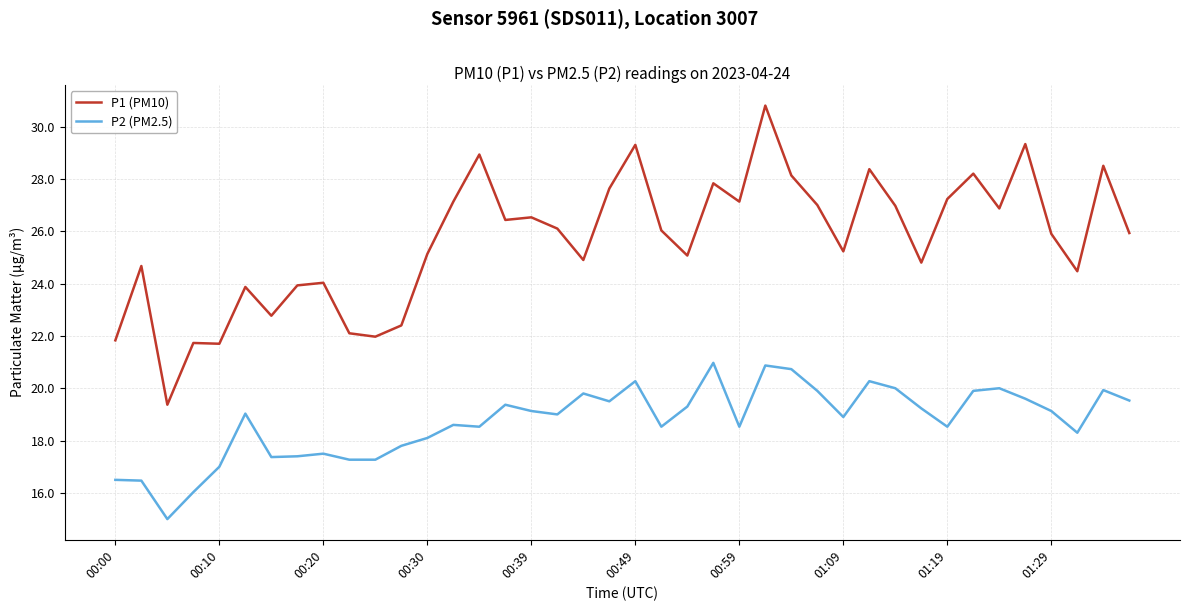

Rank the series by their maximum value, from highest to lowest.

P1 (PM10), P2 (PM2.5)